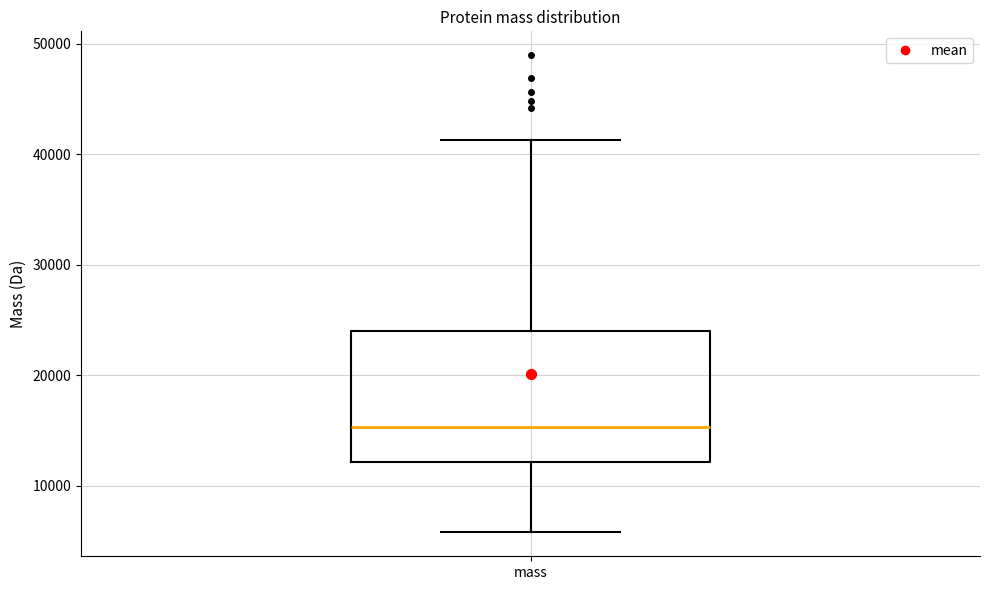

Read this box plot against the y-axis: the position of the median line, the range covered by the box, and the ends of both whiskers. The values are not printed on the chart, so give them approximately, as read against the axis.

median 15000, box 12000 to 24000, whiskers 6000 to 41000